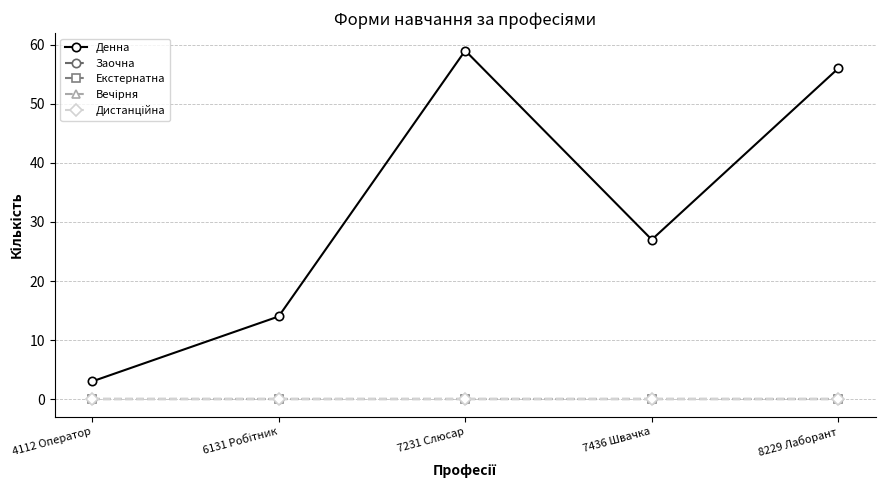

True or false: Денна and Екстернатна cross at least once.

False